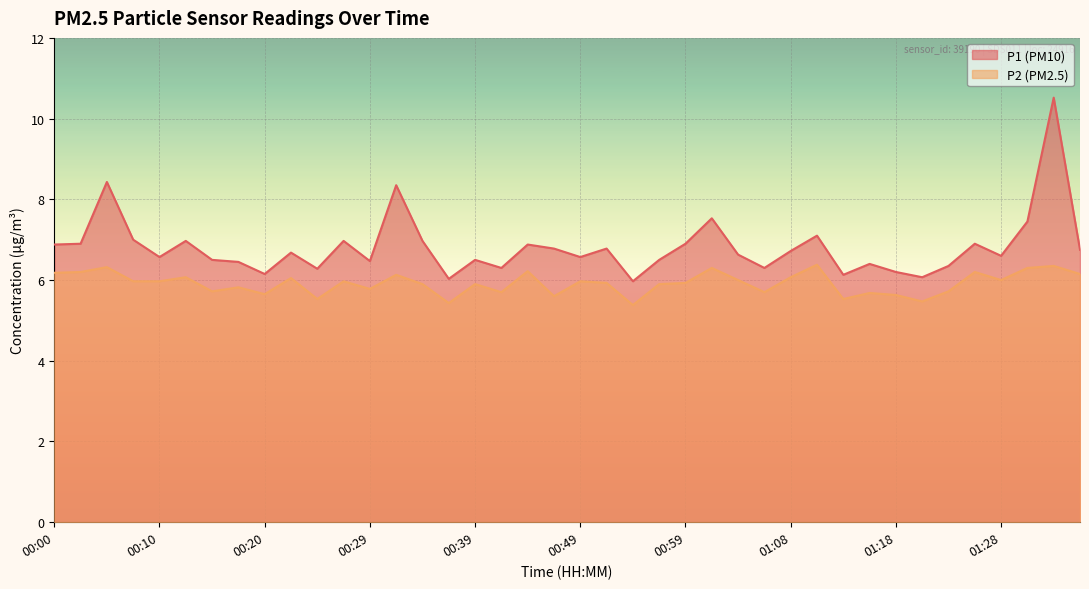

How many distinct data groups are displayed?

2